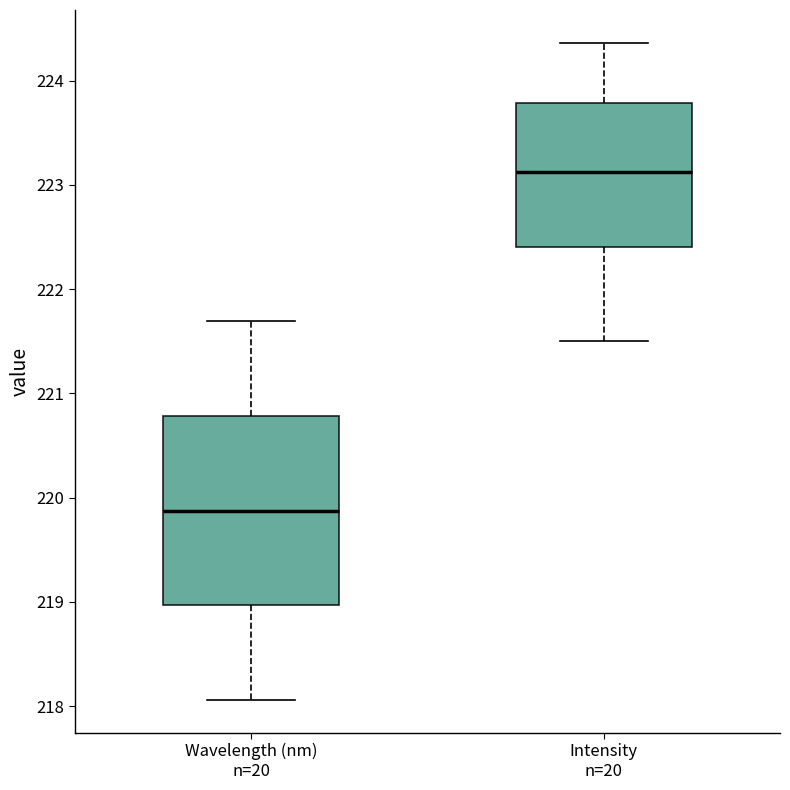

Which box is the tallest, from its lower edge to its upper edge?

Wavelength (nm) n=20